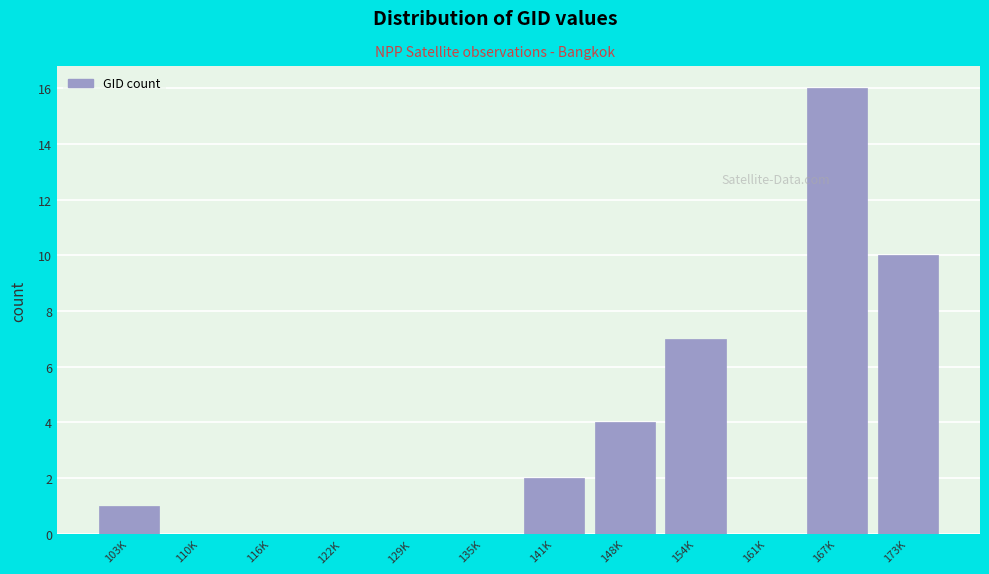

Reading left to right, extract all data points from this chart.

103K=1	110K=0	116K=0	122K=0	129K=0	135K=0	141K=2	148K=4	154K=7	161K=0	167K=16	173K=10